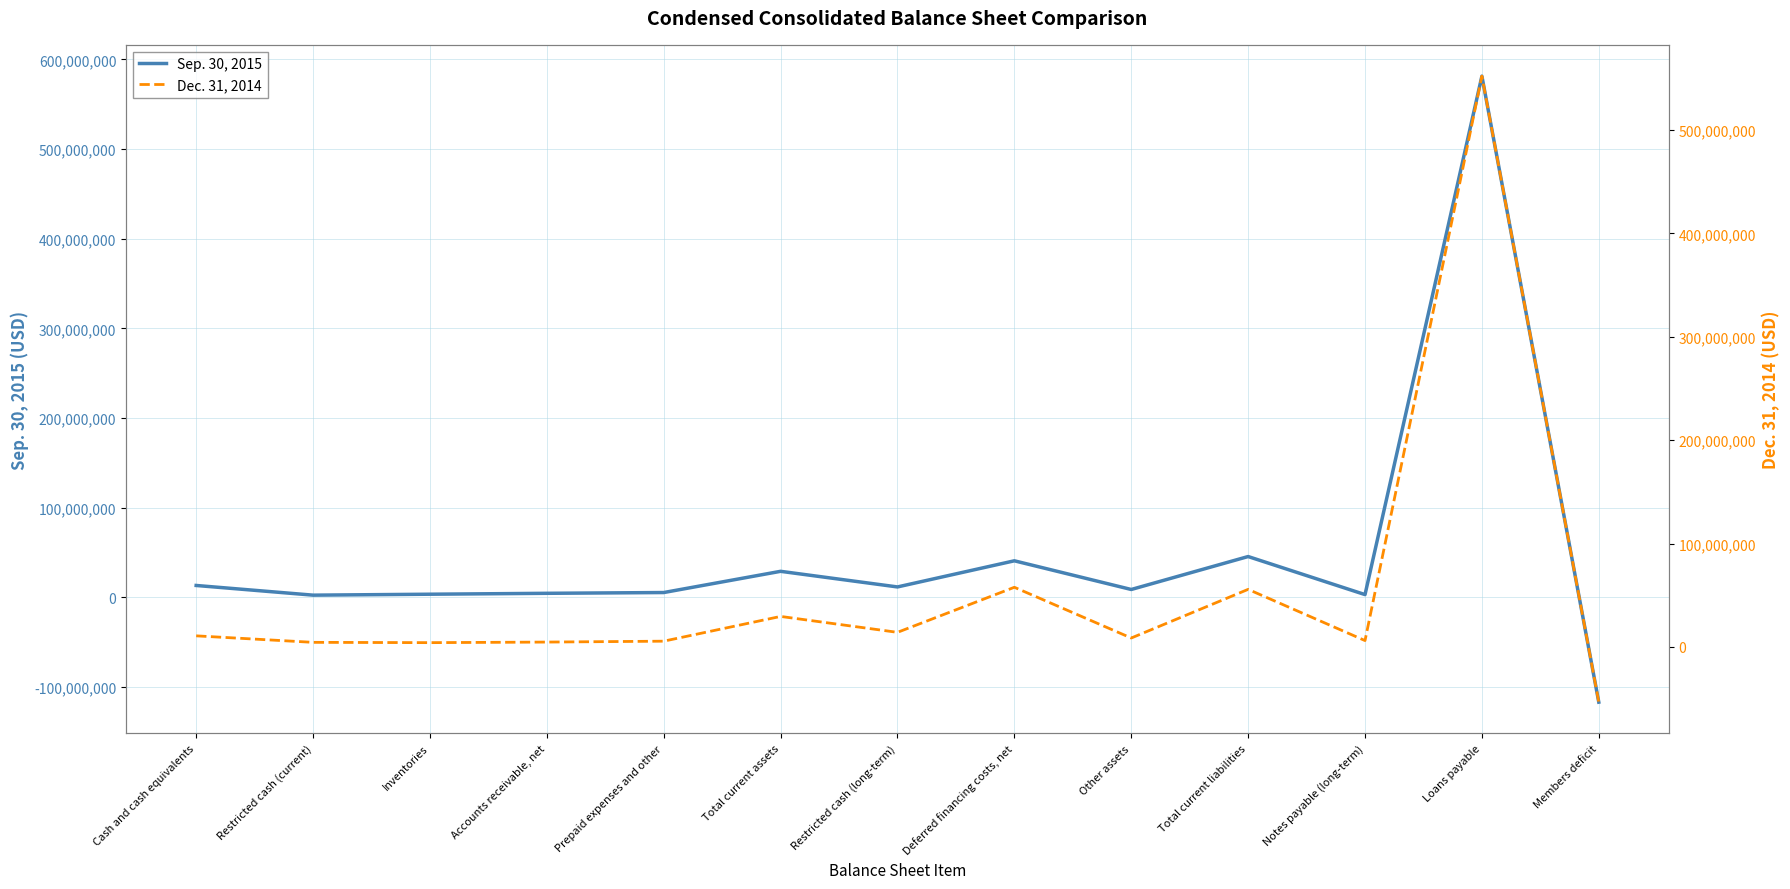

At which label is Dec. 31, 2014 closest to 249291033?

Deferred financing costs, net